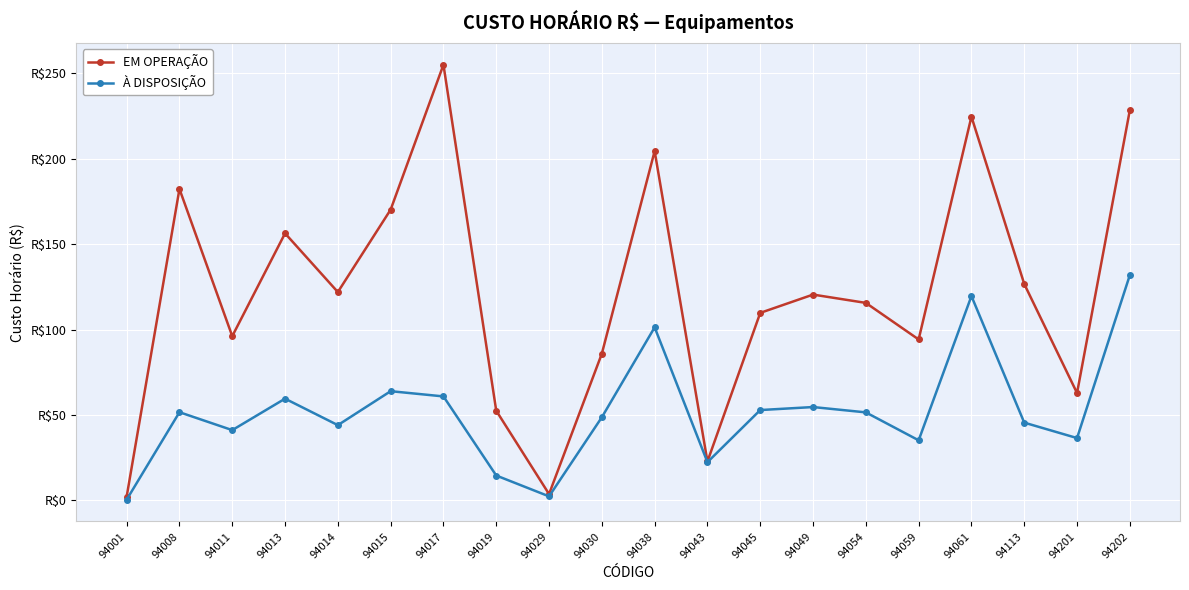

True or false: EM OPERAÇÃO has more than 0 interior local peaks.

True